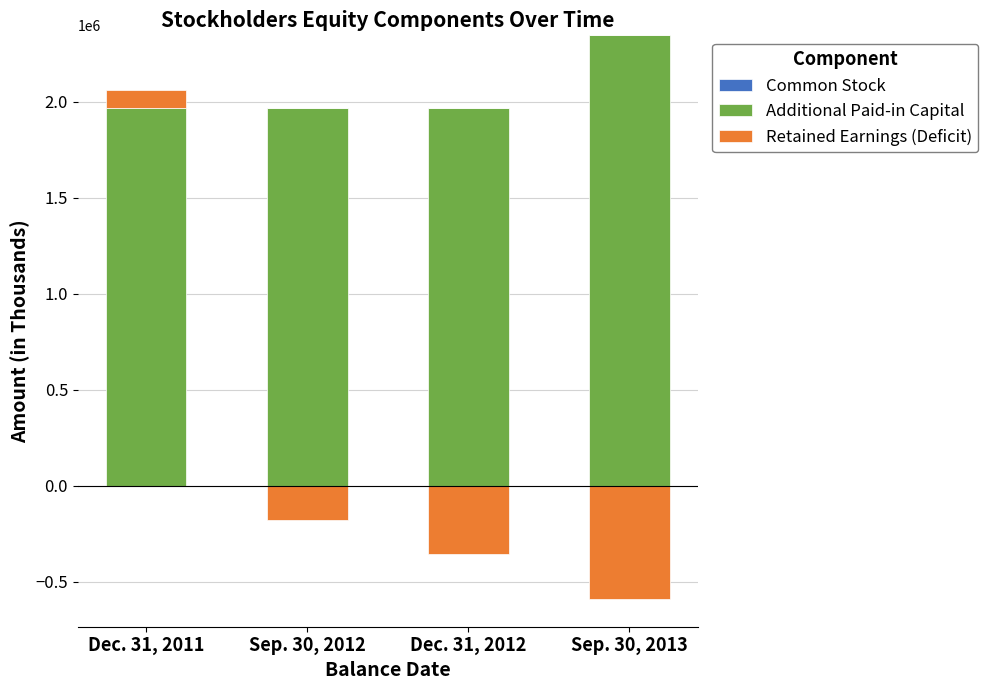

What are all the series names shown in the legend?

Common Stock, Additional Paid-in Capital, Retained Earnings (Deficit)